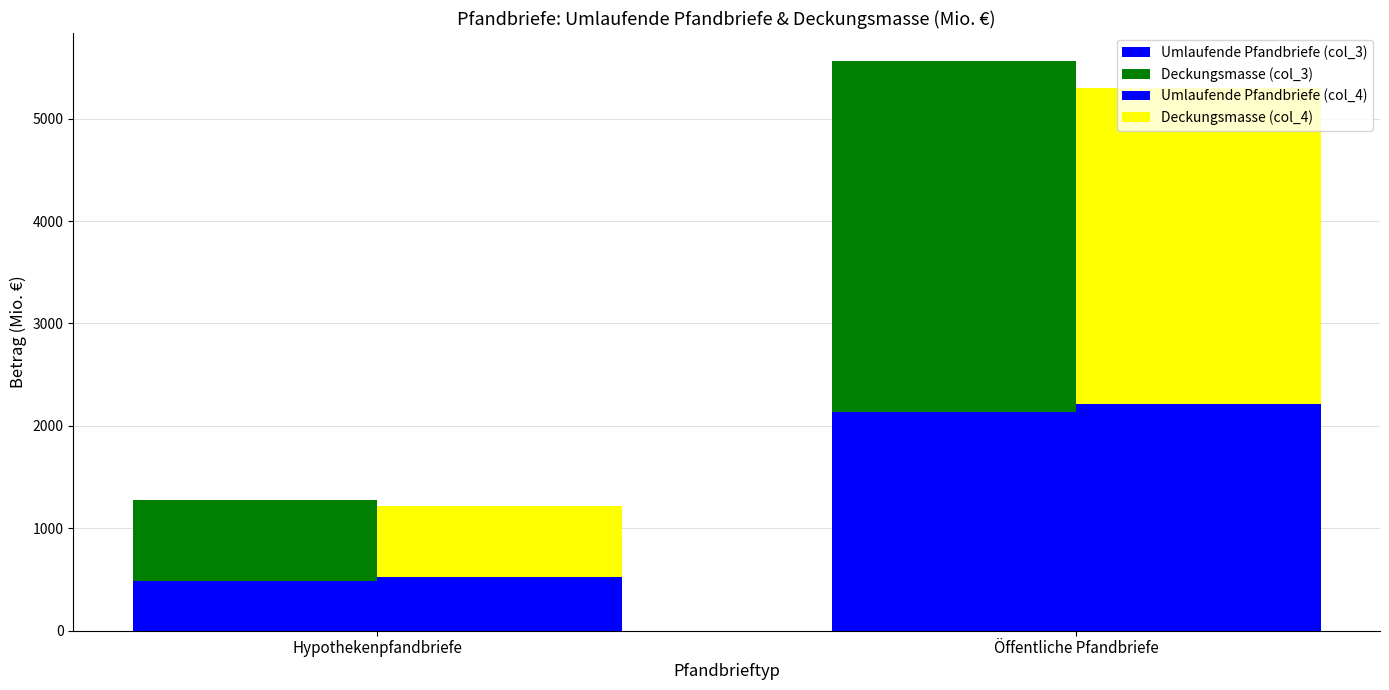

At how many categories does at least one series exceed 985?

1